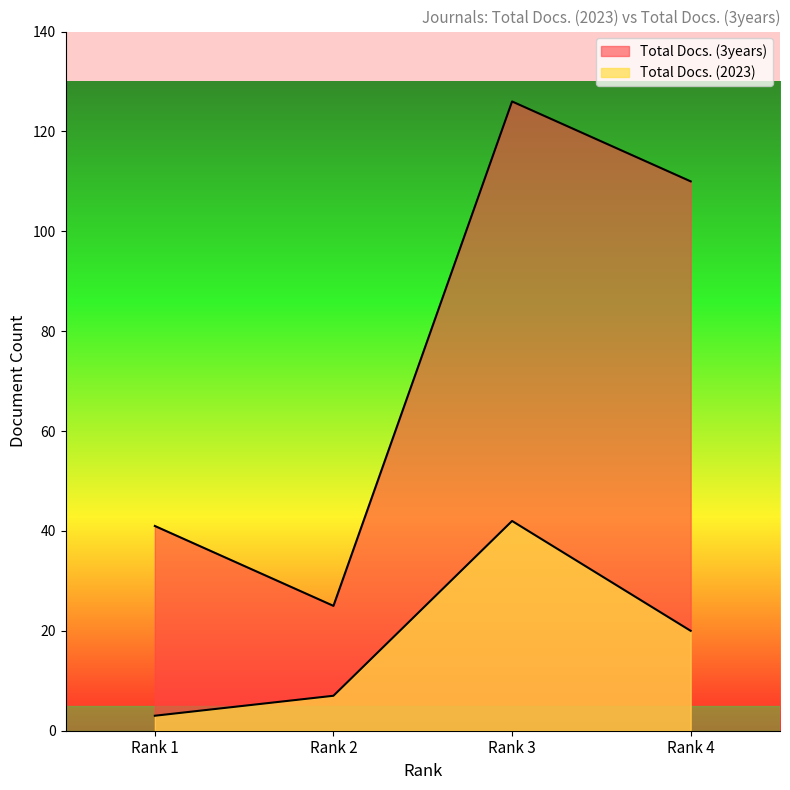

Is it true that Total Docs. (2023) equals 3 at Rank 2?

False